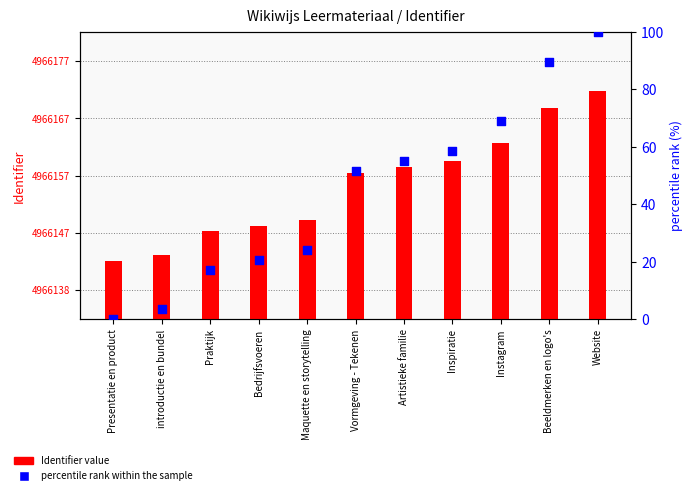

At how many categories does at least one series exceed 4848705?

11